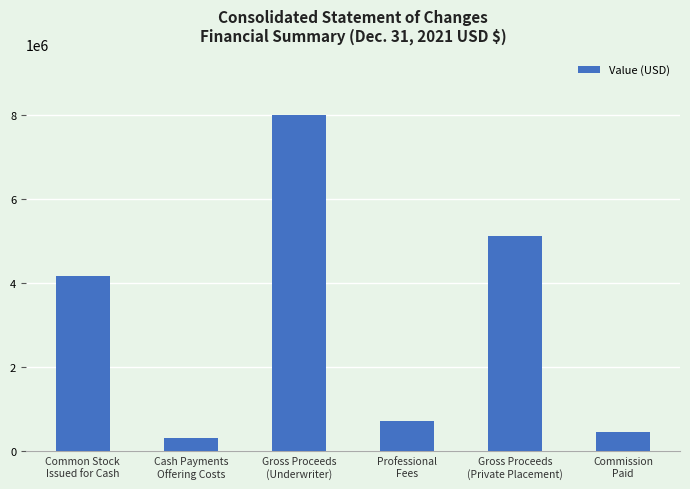

Is it true that the value at Common Stock
Issued for Cash is 4177400?

True